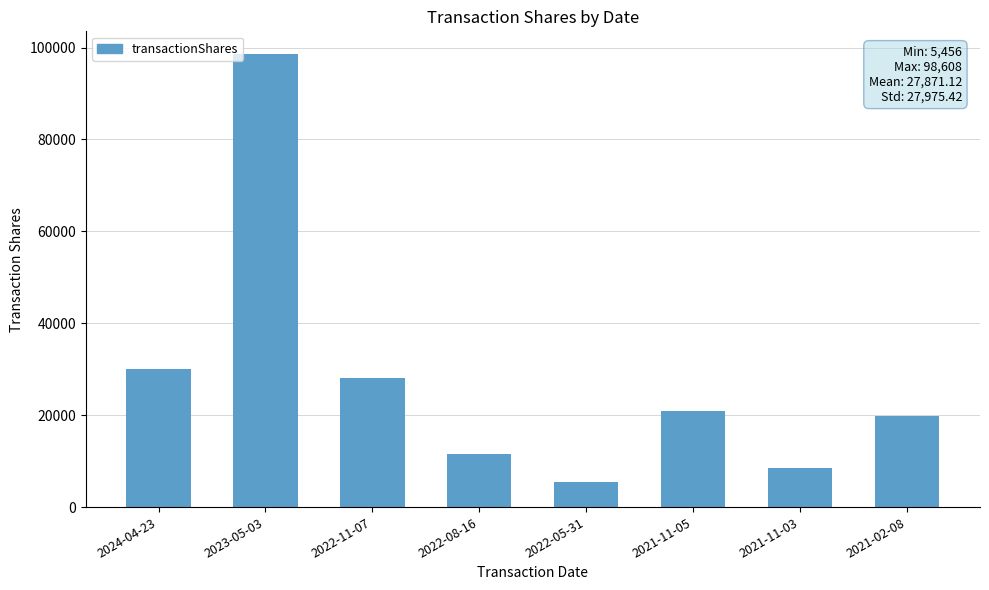

What is the value of the 7th bar from the left?

8597